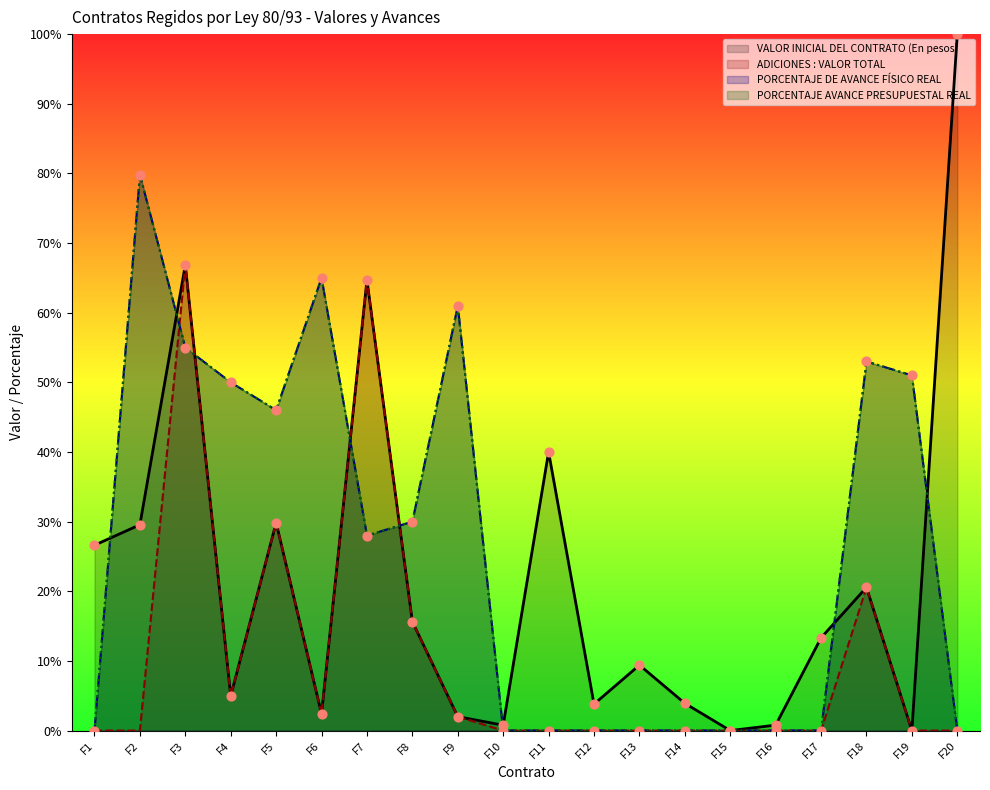

Which series contains the highest Y value?

VALOR INICIAL DEL CONTRATO (En pesos)